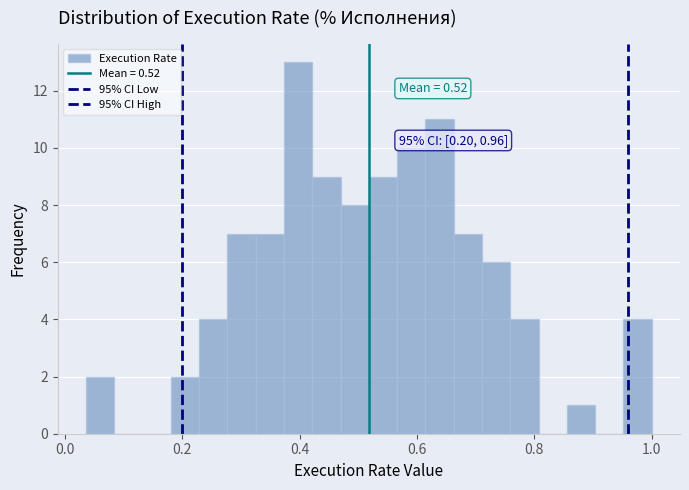

Read against the x-axis, roughly where is the centre of the tallest bar?

0.40